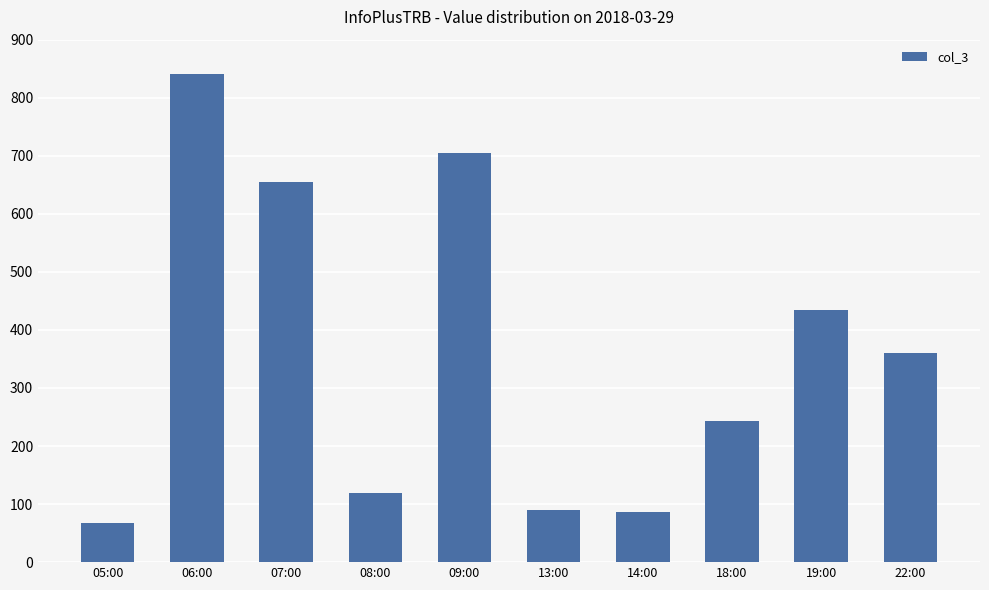

What is the value of the 1st bar from the left?

68